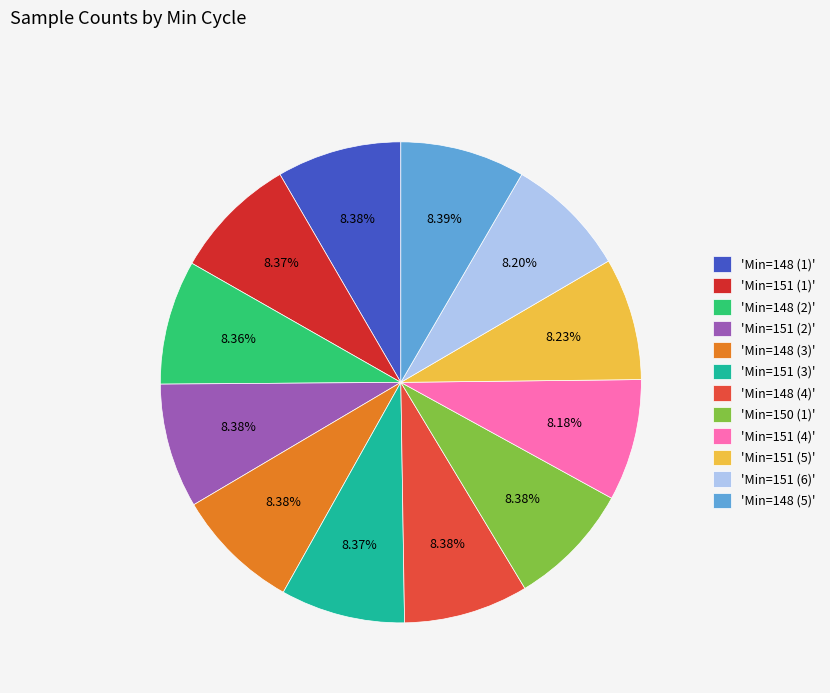

What is the ratio of the value at 'Min=148 (1)' to the value at 'Min=148 (2)'?

1.0